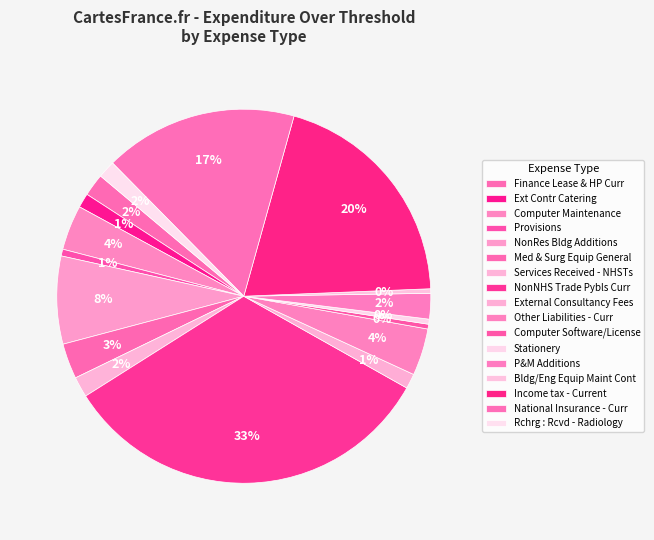

What is the change in value from NonRes Bldg Additions to Rchrg : Rcvd - Radiology?

-20000.0